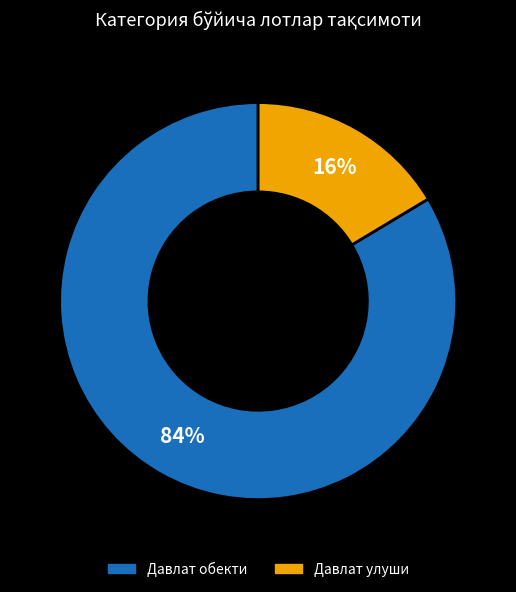

What is the largest slice in the pie chart?

Давлат обекти